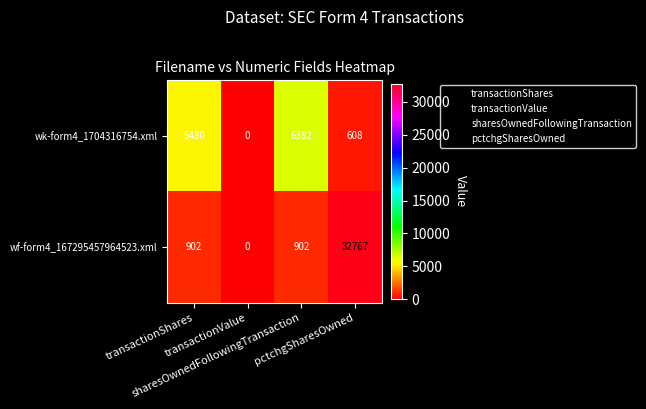

What is the maximum value shown in the chart?

32767